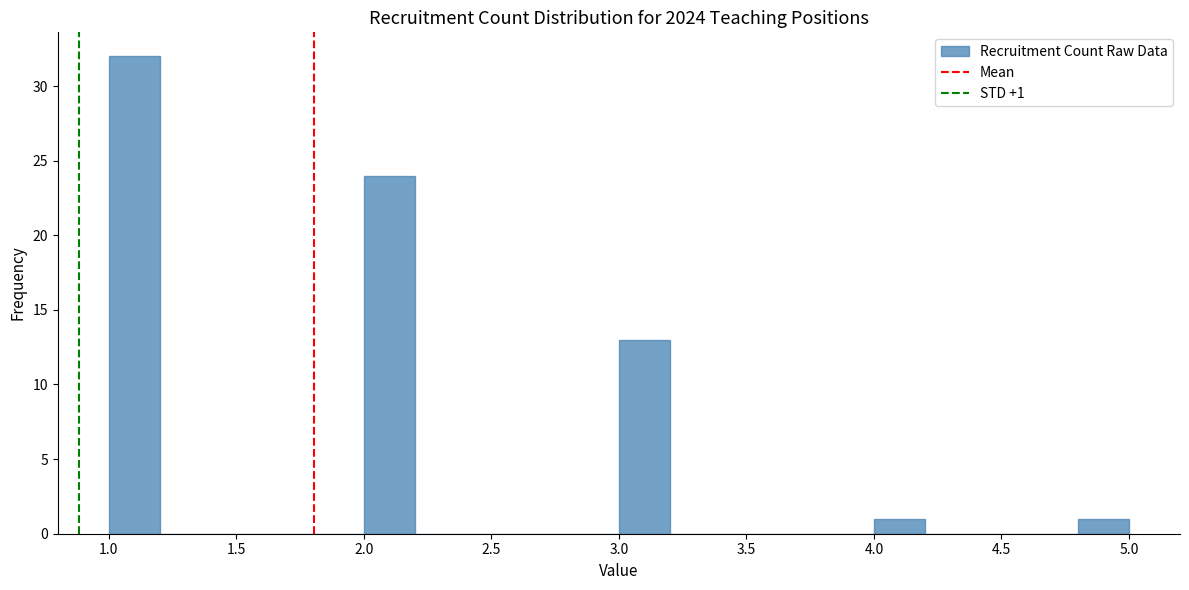

Which range on the x-axis has the tallest bar?

1.0 to 1.2